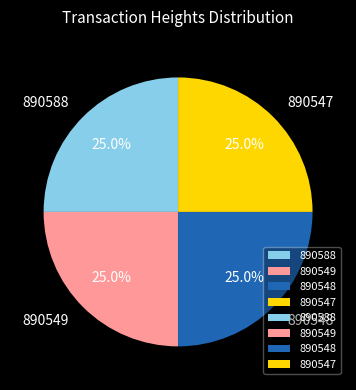

What is the ratio of the value at 890548 to the value at 890588?

1.0